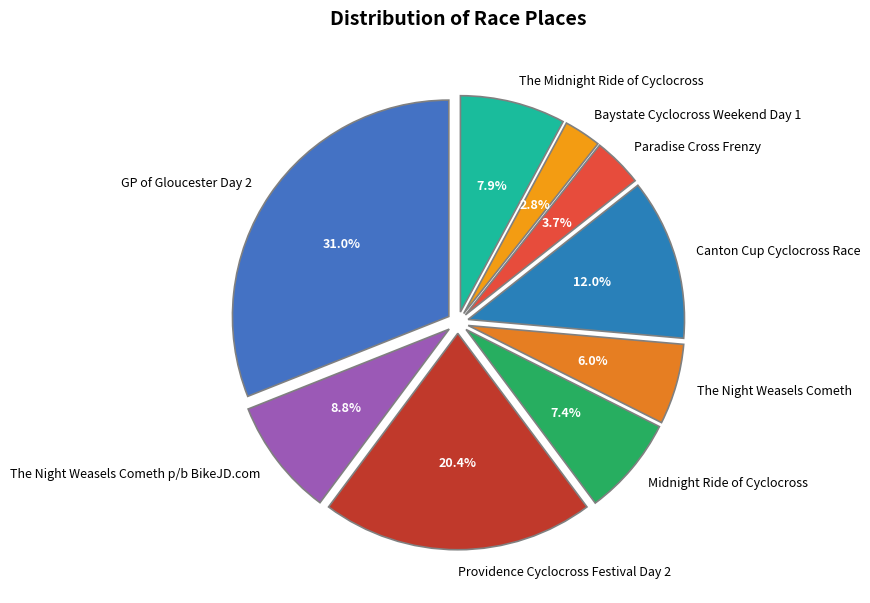

What percentage do Midnight Ride of Cyclocross and Canton Cup Cyclocross Race together represent?

19.4%